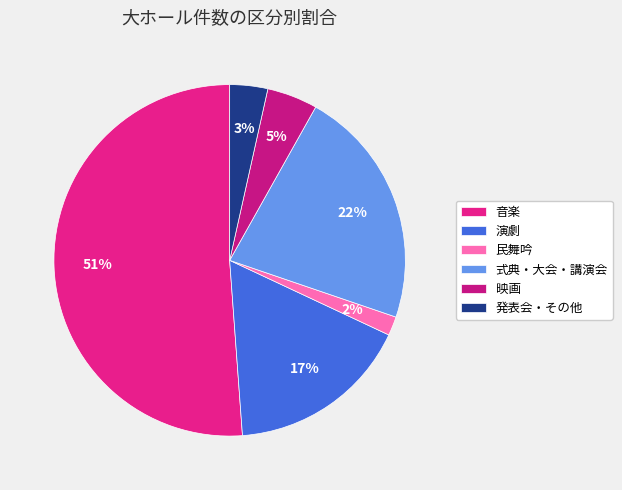

The 発表会・その他 slice represents 3% of the pie. True or false?

True